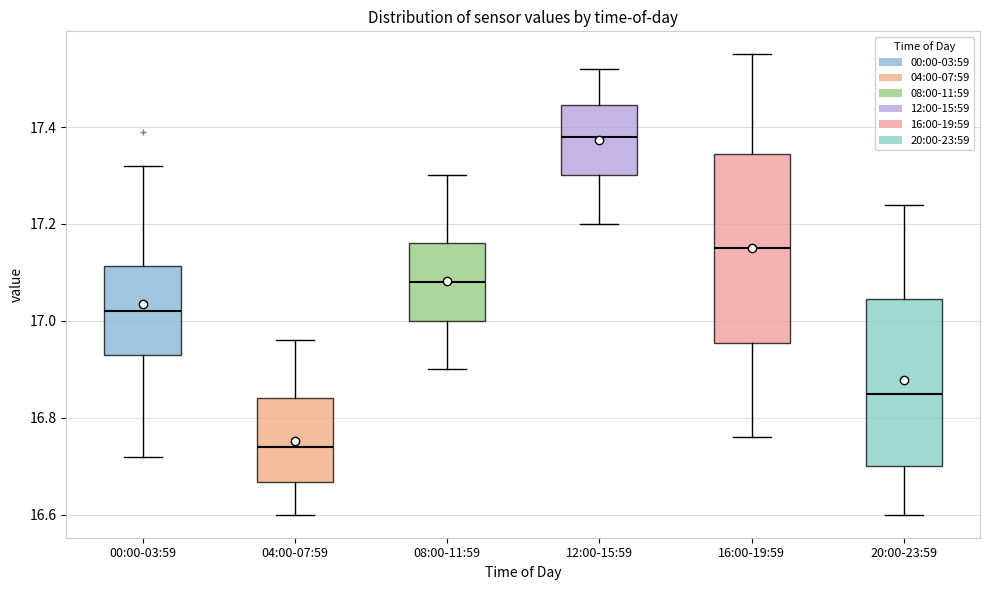

Reading left to right, transcribe this box plot: for each box, give where its median line is, the range the box spans, and where its two whiskers end, as read against the y-axis. The values are not printed on the chart, so give them approximately, as read against the axis.

00:00-03:59: median 17.02, box 16.94 to 17.12, whiskers 16.72 to 17.32
04:00-07:59: median 16.74, box 16.66 to 16.84, whiskers 16.60 to 16.96
08:00-11:59: median 17.08, box 17.00 to 17.16, whiskers 16.90 to 17.30
12:00-15:59: median 17.38, box 17.30 to 17.44, whiskers 17.20 to 17.52
16:00-19:59: median 17.16, box 16.96 to 17.34, whiskers 16.76 to 17.56
20:00-23:59: median 16.86, box 16.70 to 17.04, whiskers 16.60 to 17.24